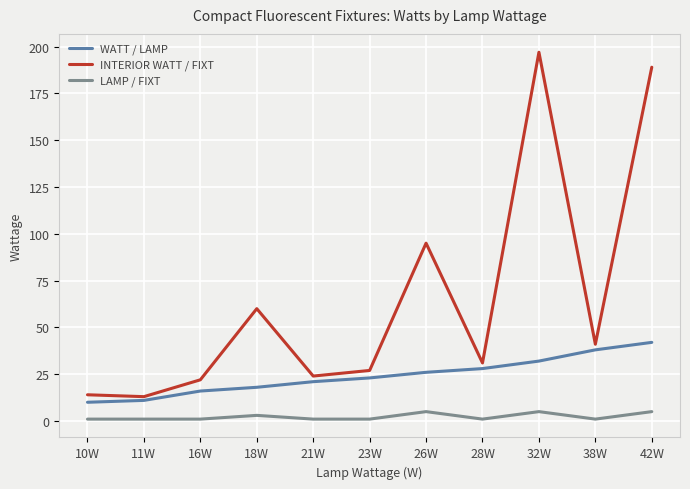

Is the value of WATT / LAMP at 28W greater than the value of INTERIOR WATT / FIXT at 26W?

No